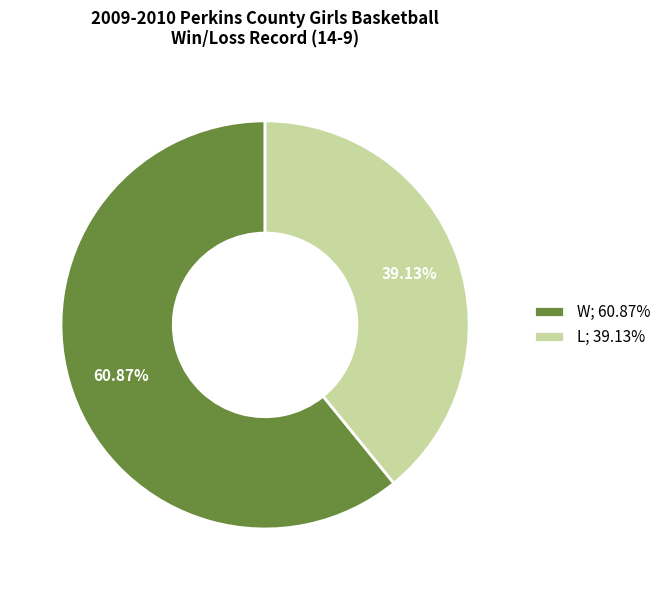

To the nearest percent, what portion does L represent?

39%